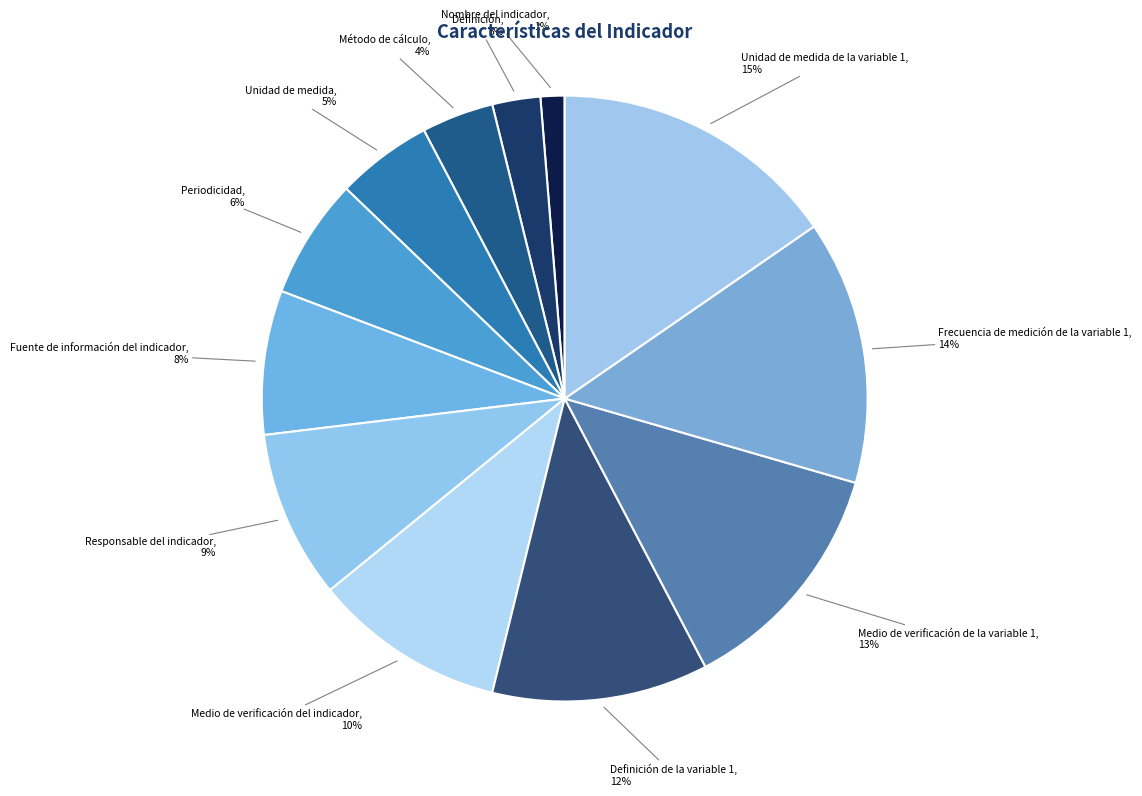

To the nearest percent, what is the difference between the Nombre del indicador and Unidad de medida slice percentages?

4%